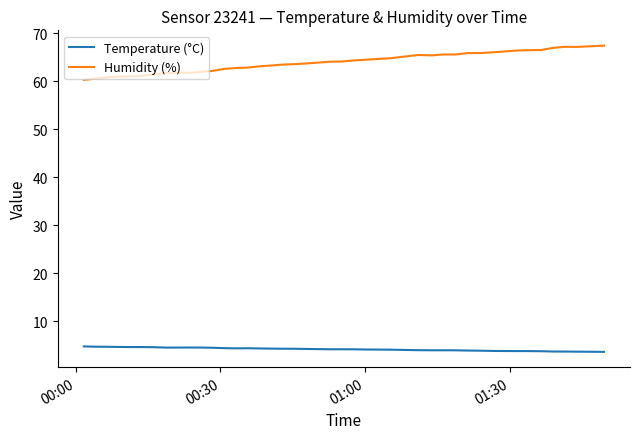

Which series has the largest total across all categories?

Humidity (%)